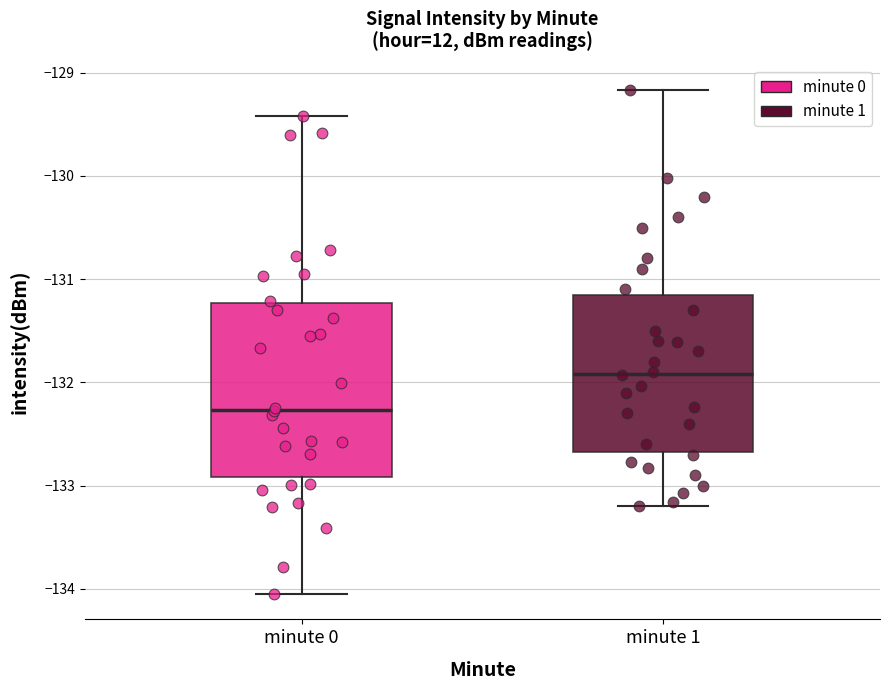

Comparing the boxes themselves (not the whiskers), which one is the tallest?

minute 0